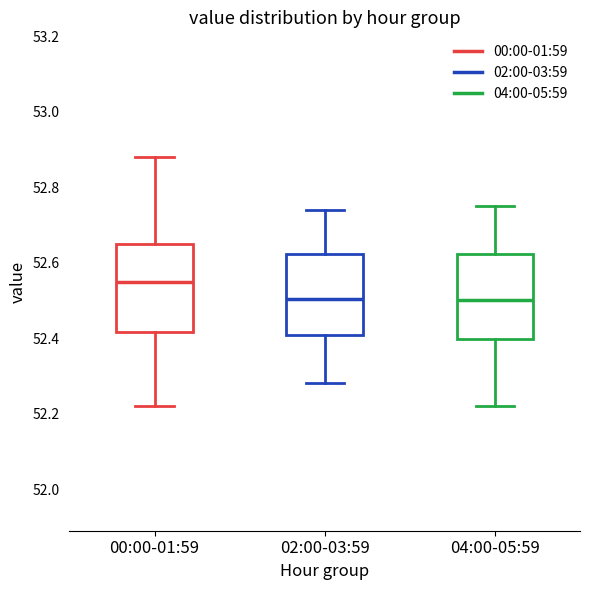

Where does the median line of the box for 02:00-03:59 sit on the y-axis? The values are not printed on the chart, so give them approximately, as read against the axis.

52.50